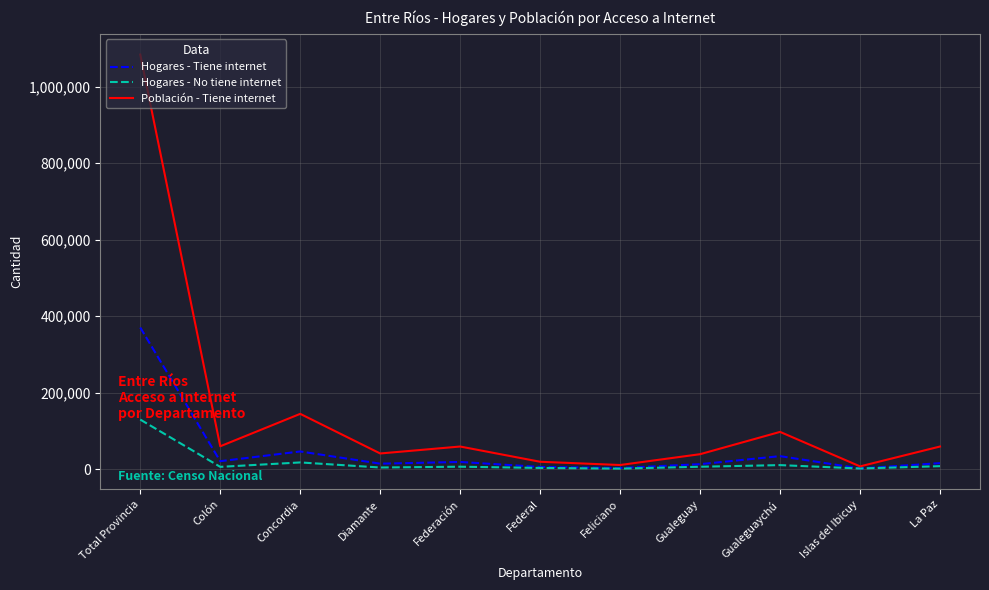

What is the maximum value shown in the chart?

1083829